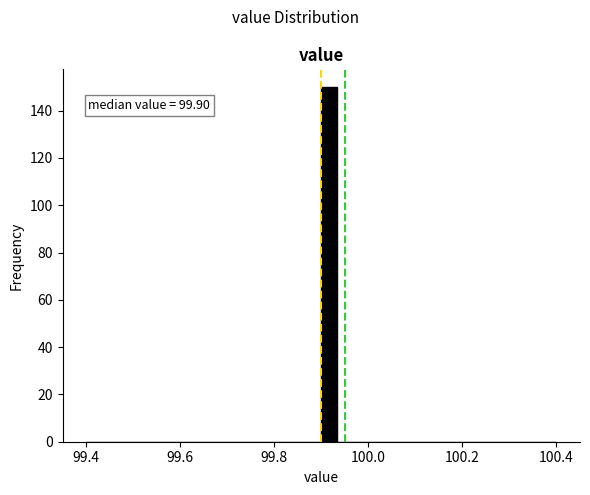

Around what value on the x-axis is the tallest bar? Give the approximate position of its centre, as read against the axis.

99.92